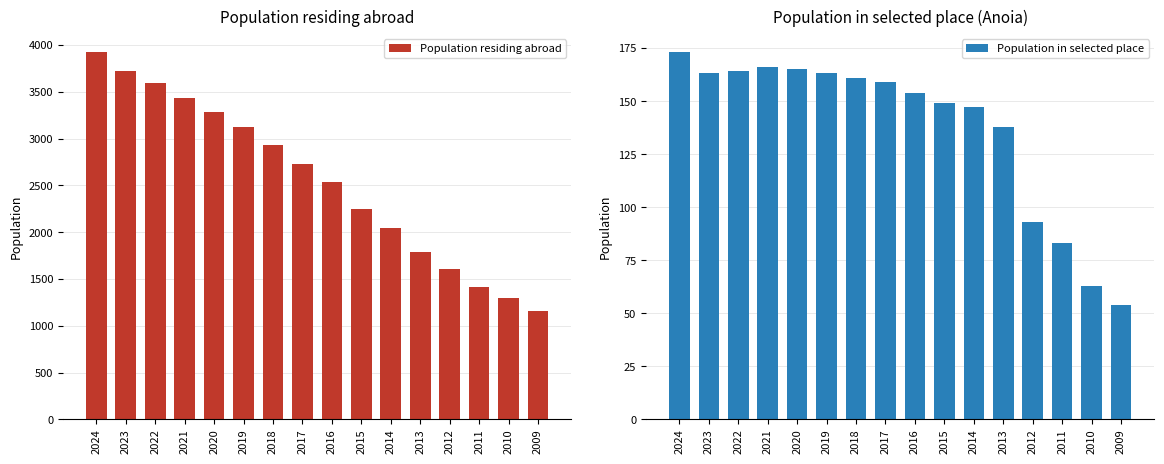

Which series has the largest range (max minus min)?

Population residing abroad